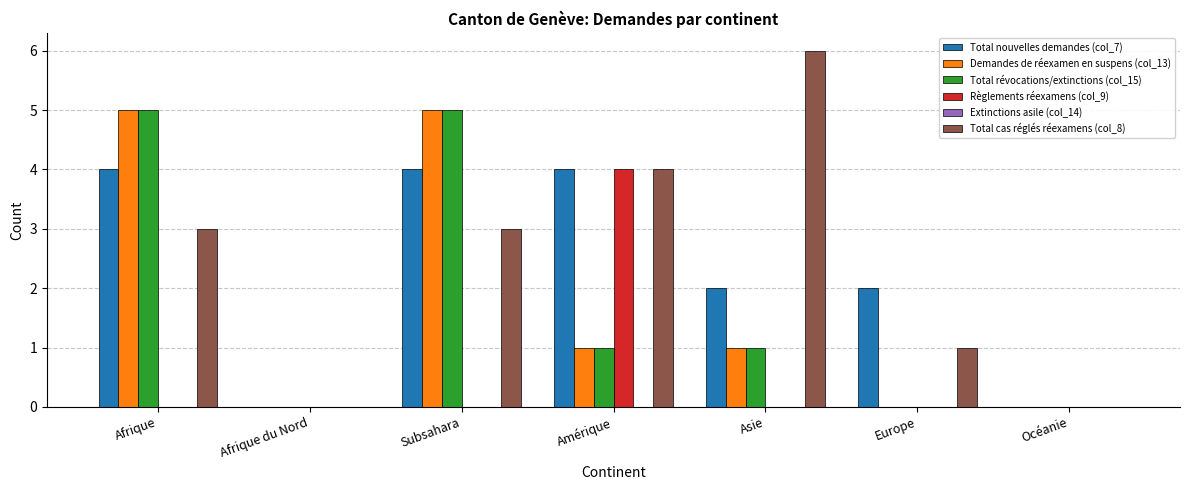

What is the total value across all series at Europe?

3